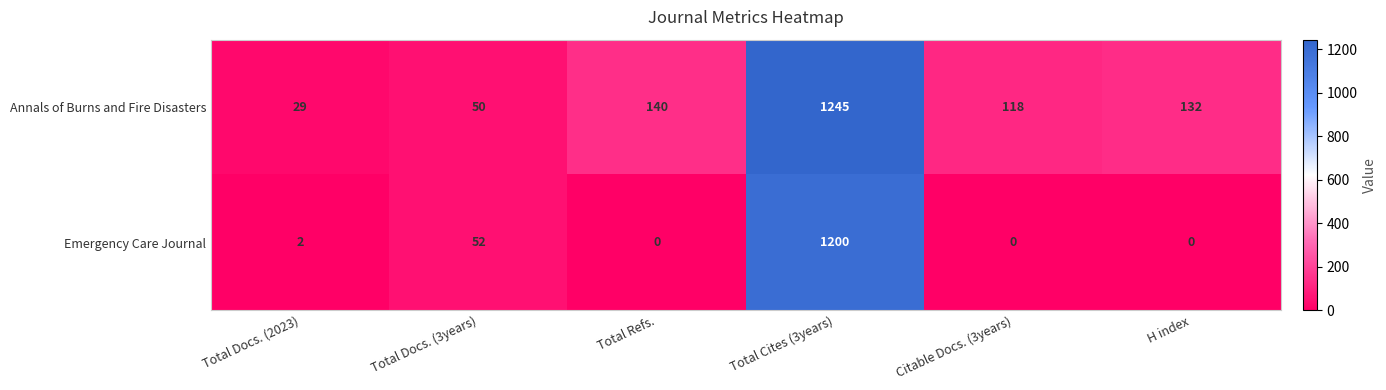

What is the difference between the Annals of Burns and Fire Disasters values at Total Docs. (3years) and Total Docs. (2023)?

21